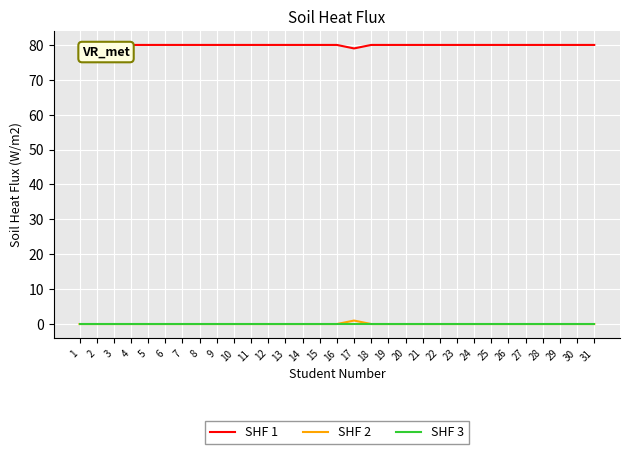

What are all the series names shown in the legend?

SHF 1, SHF 2, SHF 3